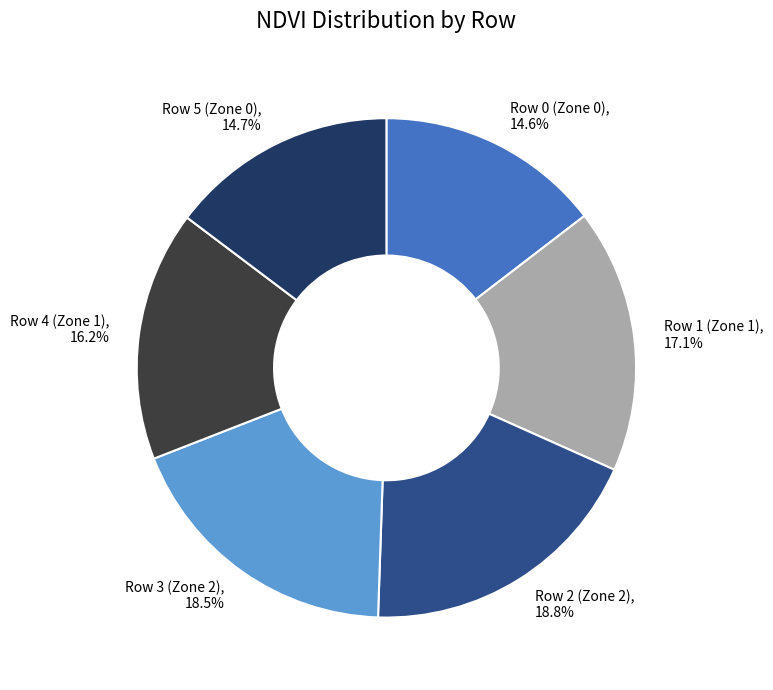

Is it true that Row 4 (Zone 1) is 2% of the pie?

False